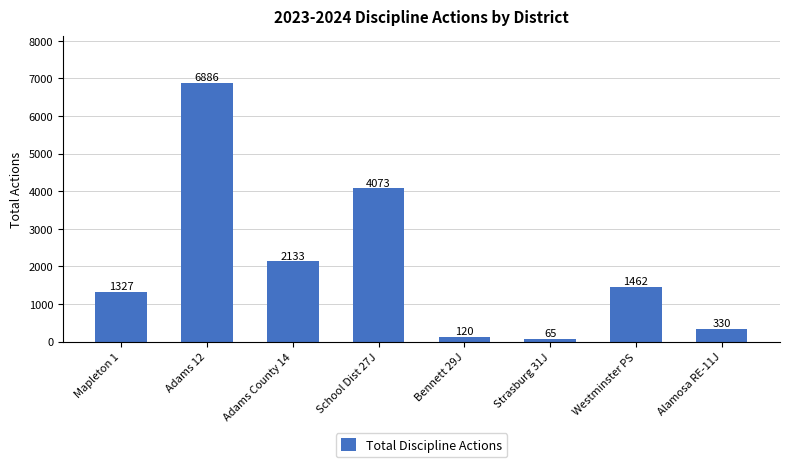

Does the chart contain stacked bars?

No